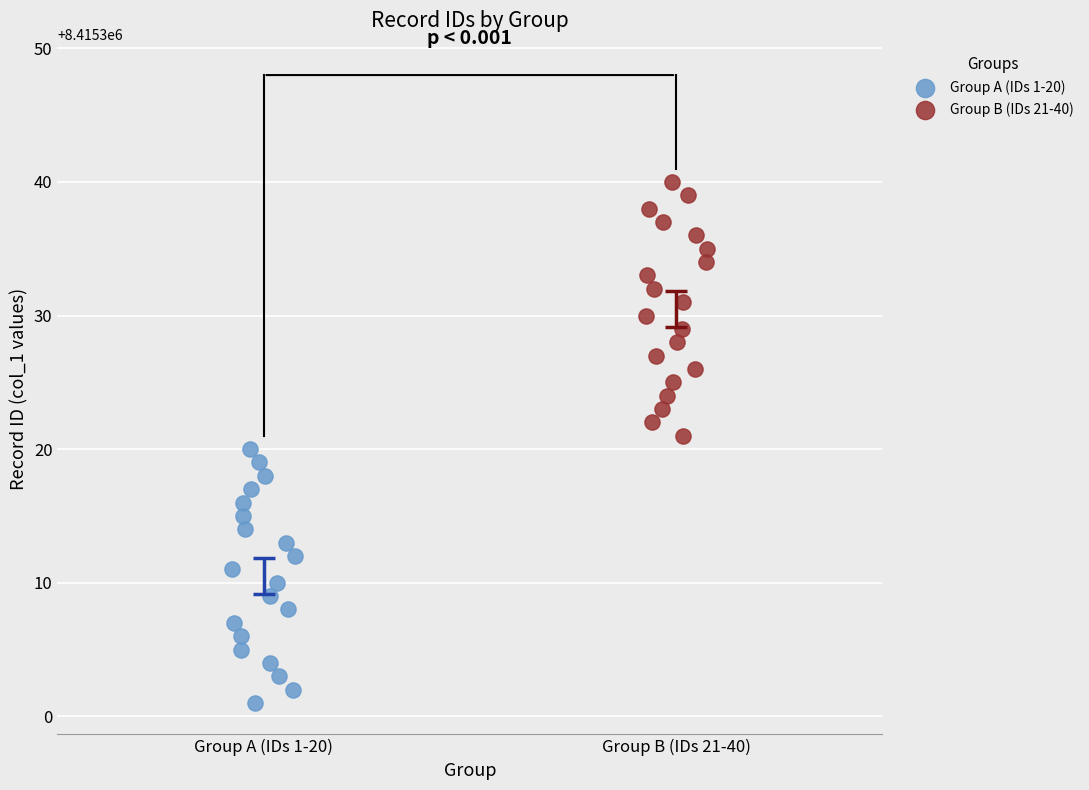

Which series contains the lowest Y value?

Group A (IDs 1-20)